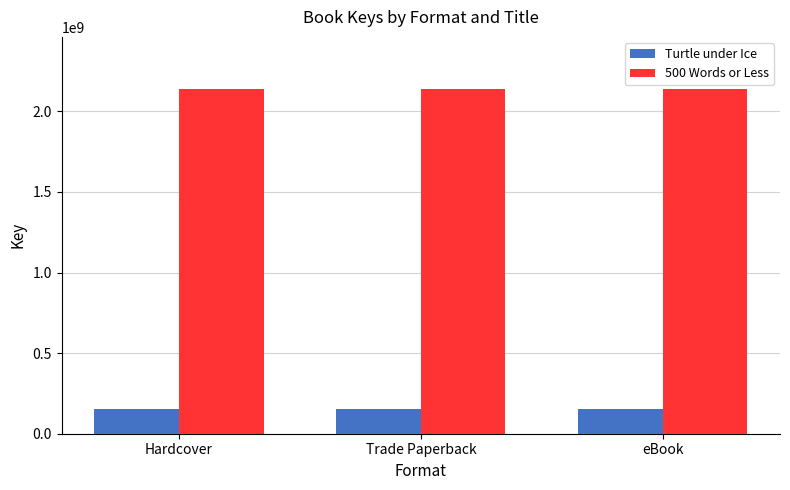

What is the total value across all series at eBook?

2292453625